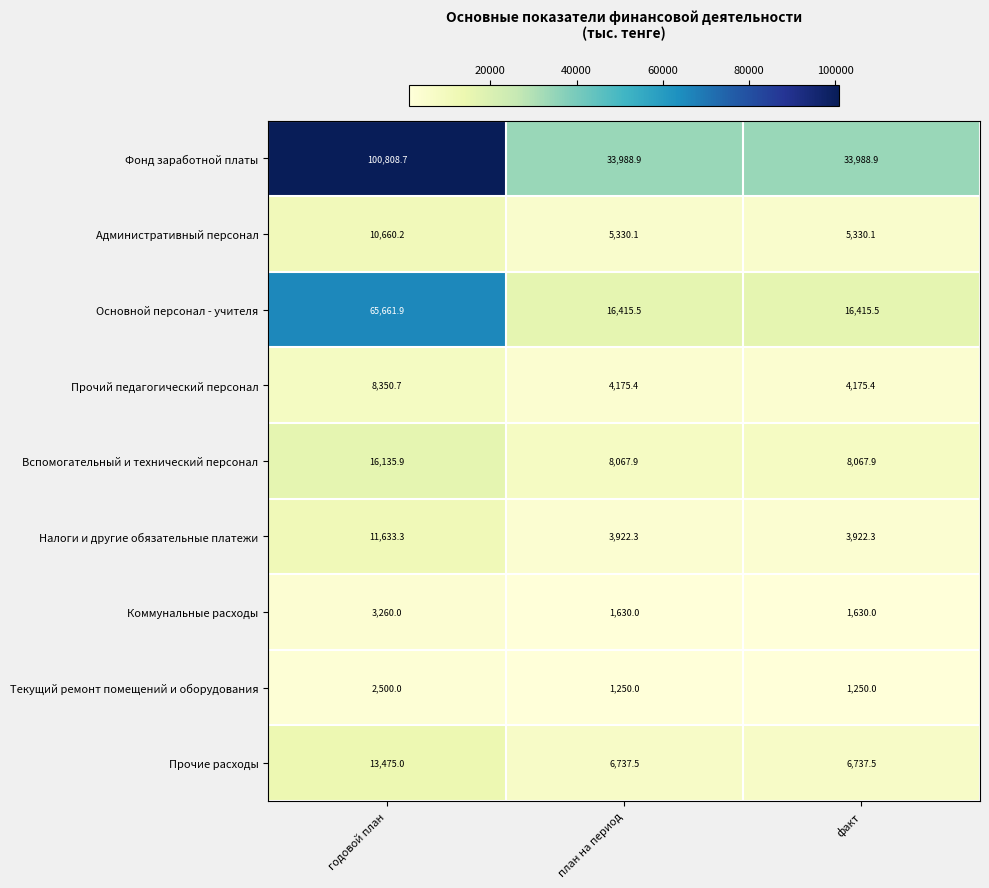

What is the average value of the Коммунальные расходы series?

2173.3